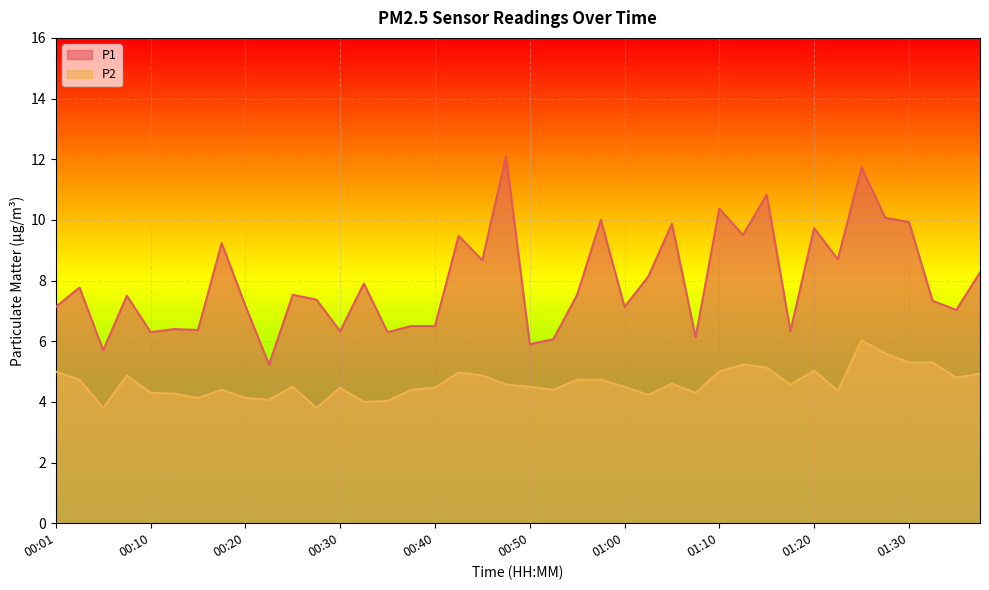

In P1, how many points are higher than both neighbors (excluding endpoints)?

14